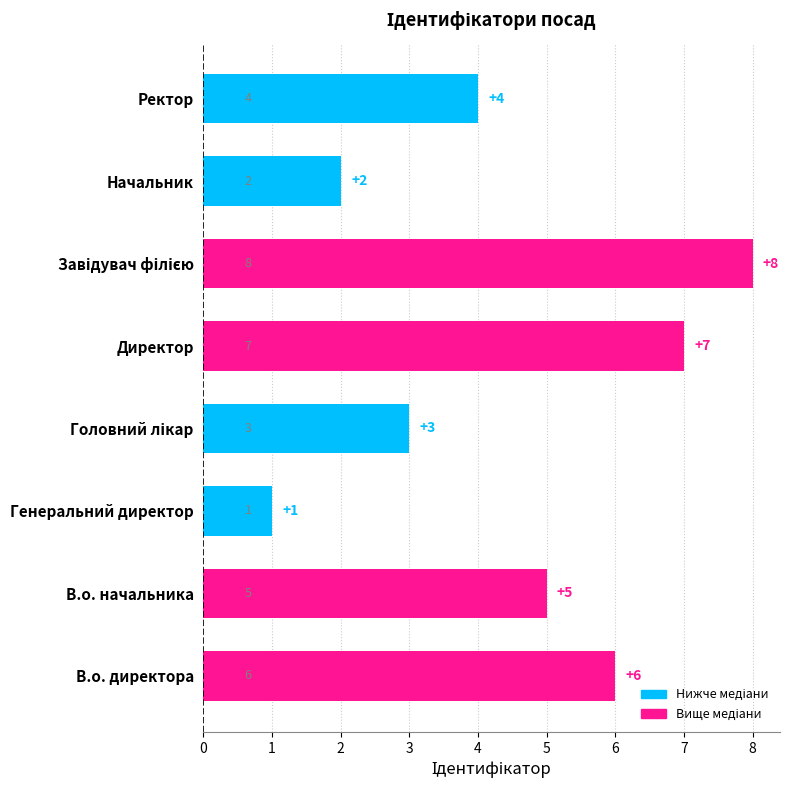

Reading bottom to top, extract all data points from this chart.

6	5	1	3	7	8	2	4